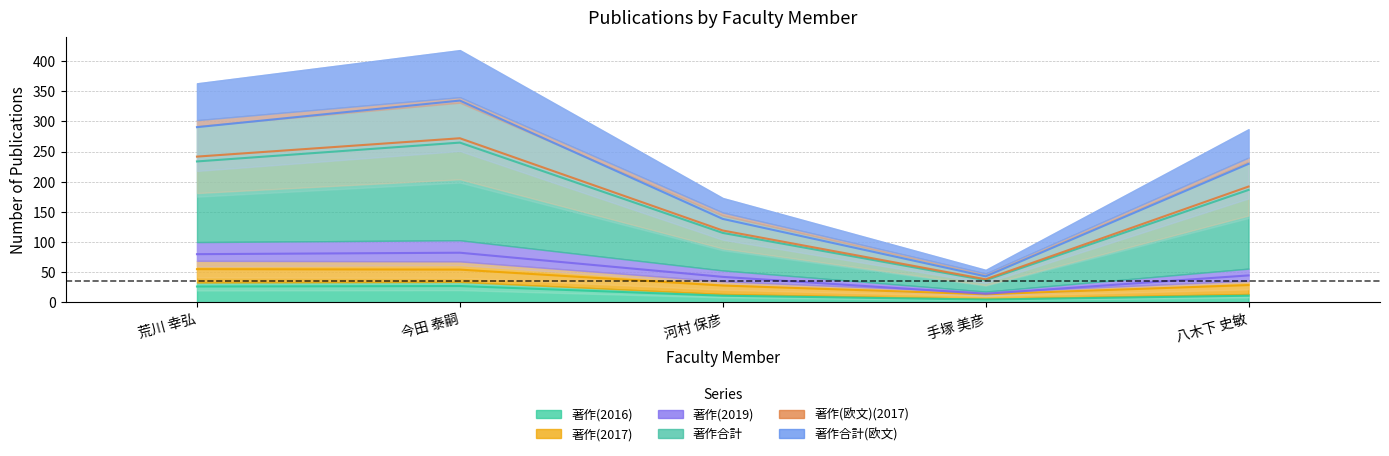

What is the average value of the 著作(2016) series?

16.2